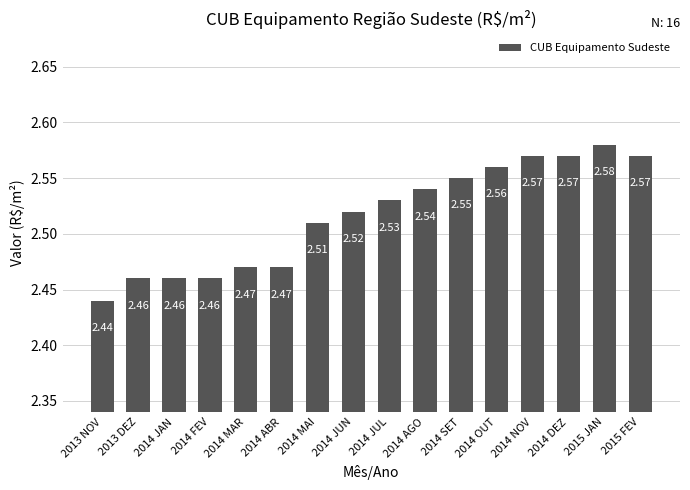

What is the ratio of the value at 2015 JAN to the value at 2014 JUN?

1.0